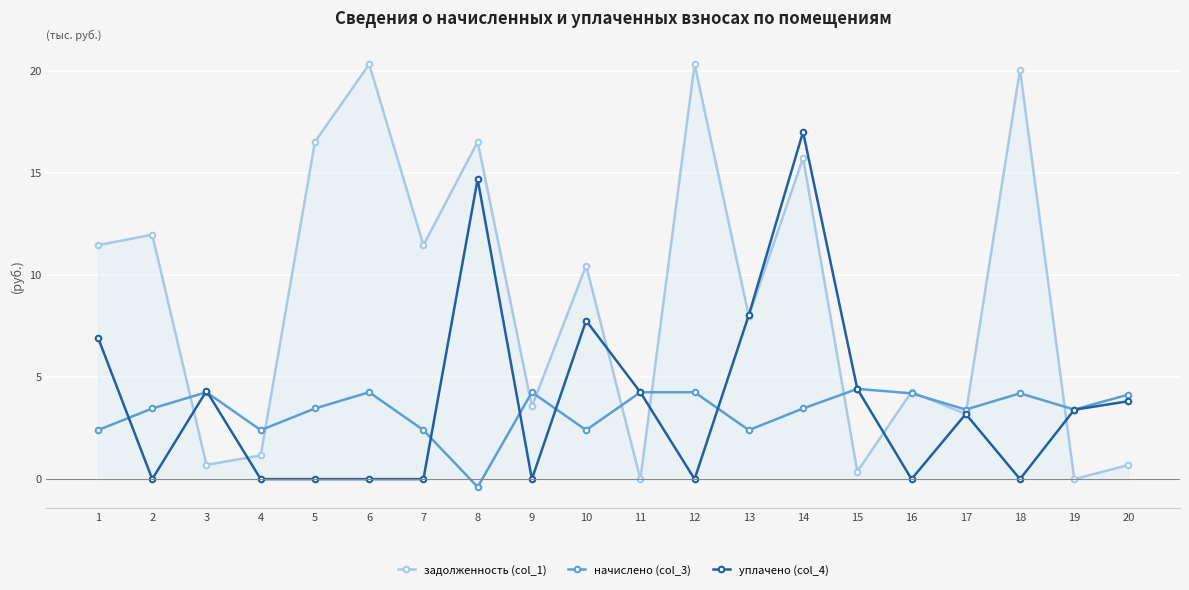

Count the number of data series in this chart.

3